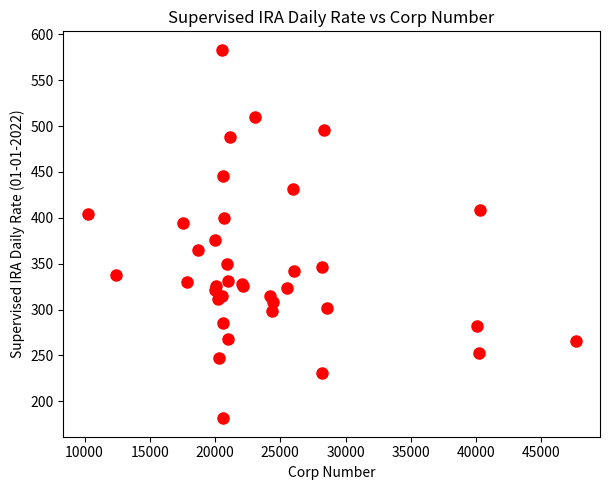

What Y value in the scatter plot is closest to 382?

375.6